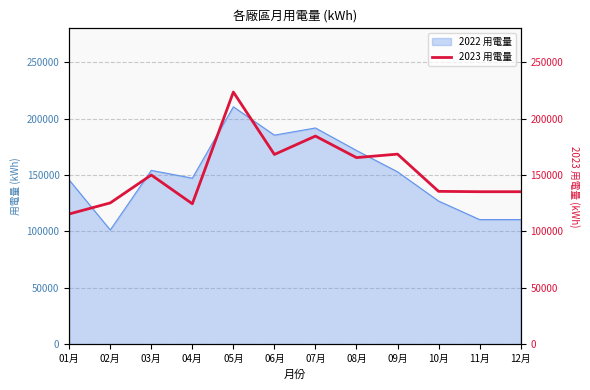

True or false: there are more than 0 points higher than both neighbors.

True